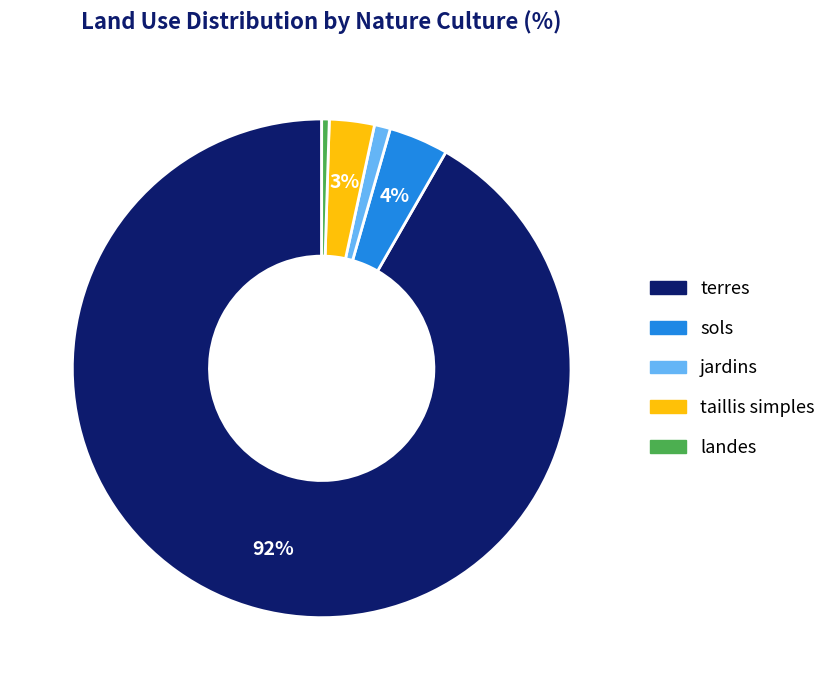

What is the majority slice?

terres